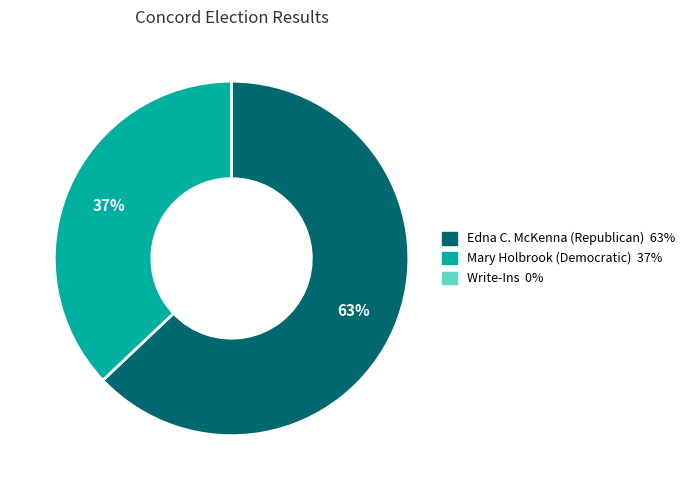

What is the largest slice in the pie chart?

Edna C. McKenna (Republican)